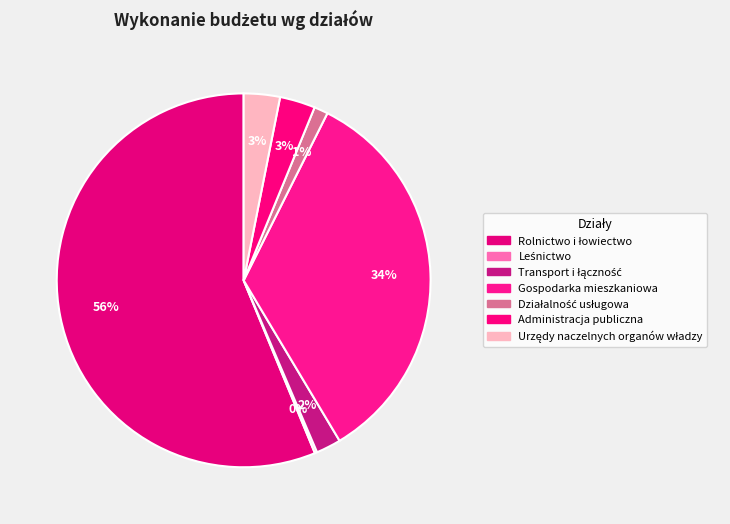

Which category has the smallest portion of the pie?

Leśnictwo